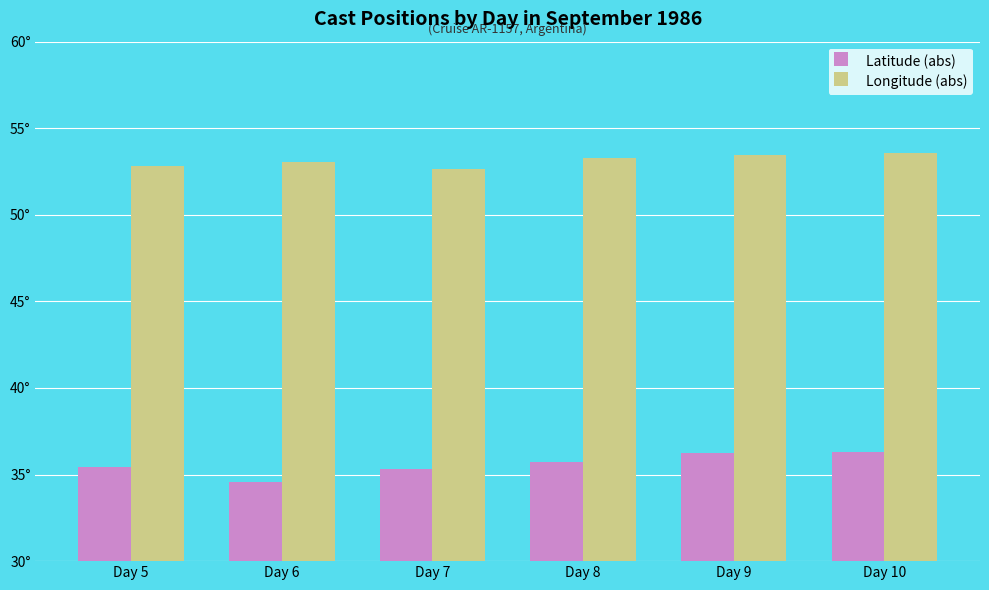

At which label is Longitude (abs) closest to 53?

Day 6